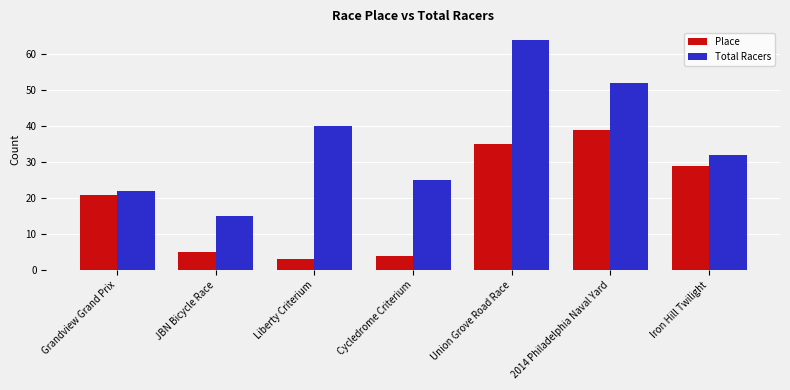

Reading left to right, what are all the values shown in this chart?

Place: Grandview Grand Prix=21	JBN Bicycle Race=5	Liberty Criterium=3	Cycledrome Criterium=4	Union Grove Road Race=35	2014 Philadelphia Naval Yard=39	Iron Hill Twilight=29
Total Racers: Grandview Grand Prix=22	JBN Bicycle Race=15	Liberty Criterium=40	Cycledrome Criterium=25	Union Grove Road Race=64	2014 Philadelphia Naval Yard=52	Iron Hill Twilight=32